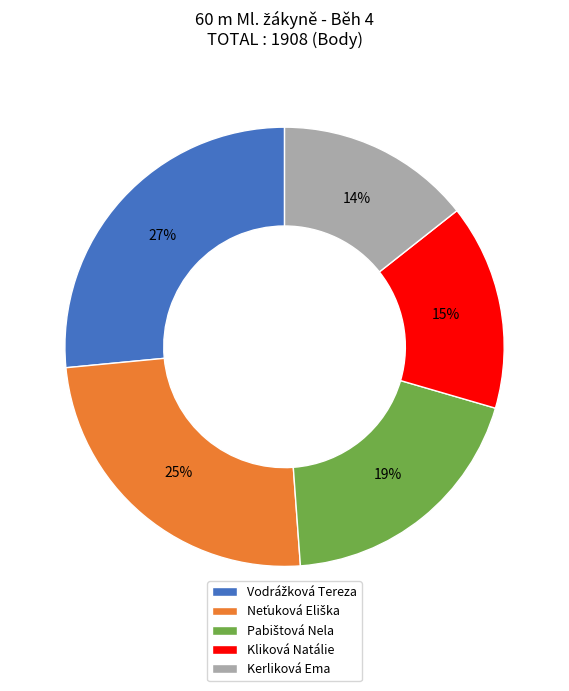

Is there a majority slice in this chart?

No